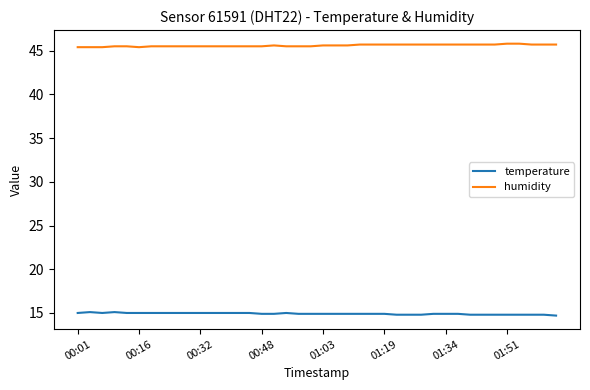

What is the average value of the humidity series?

45.6